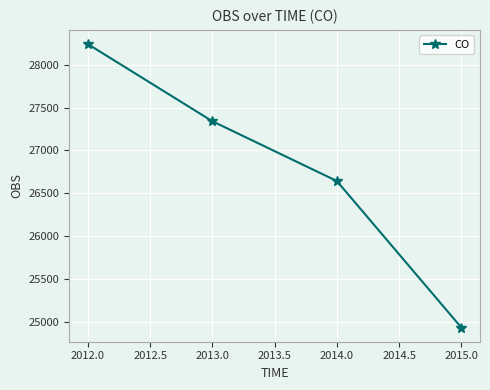

Where is the data nearest to the value 26587?

2014.0